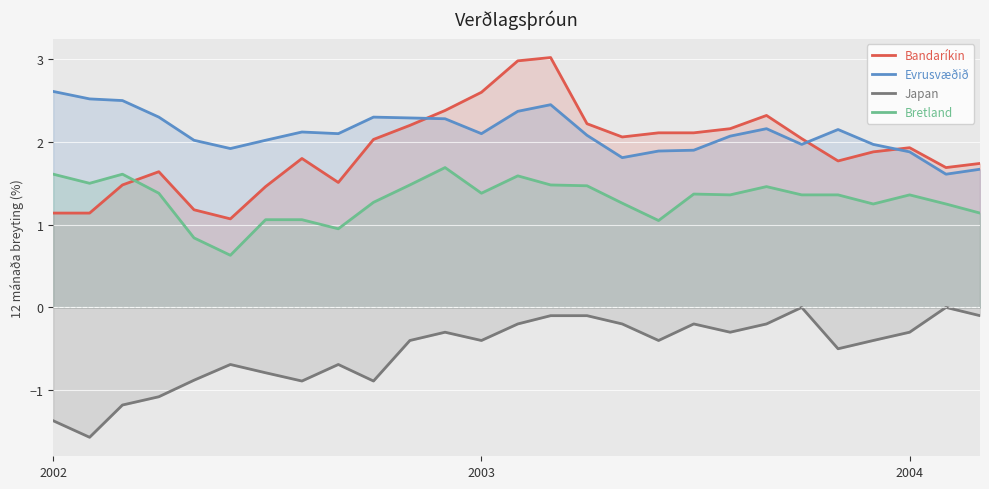

Which series has the widest spread of values?

Bandaríkin